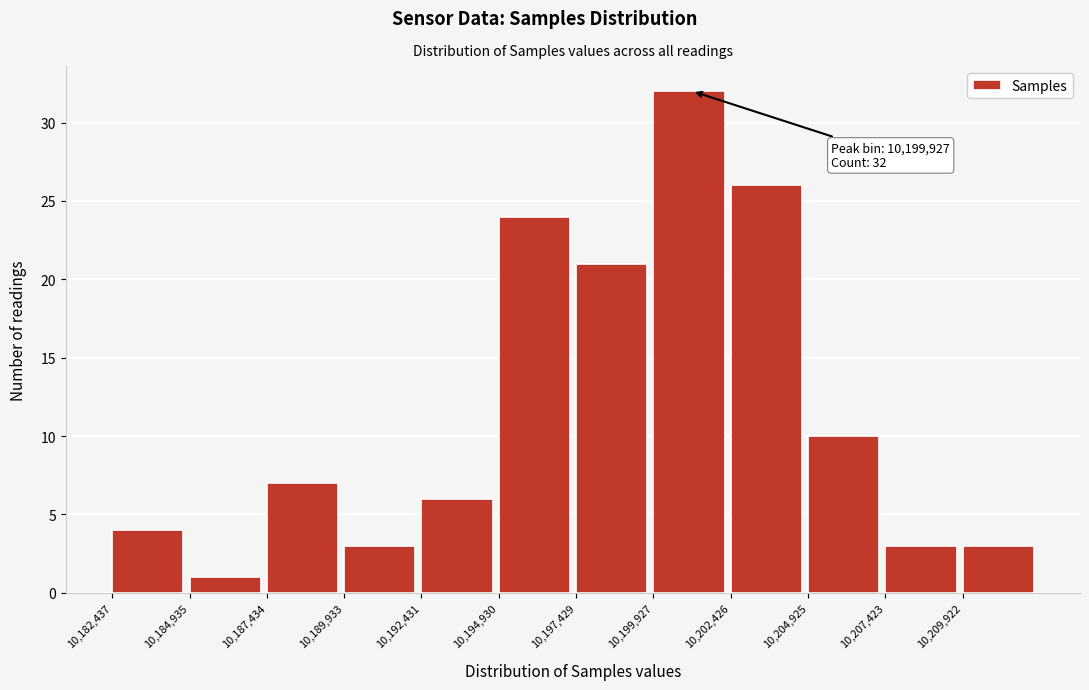

Over which range of the x-axis is the bar tallest?

10200000 to 10202500